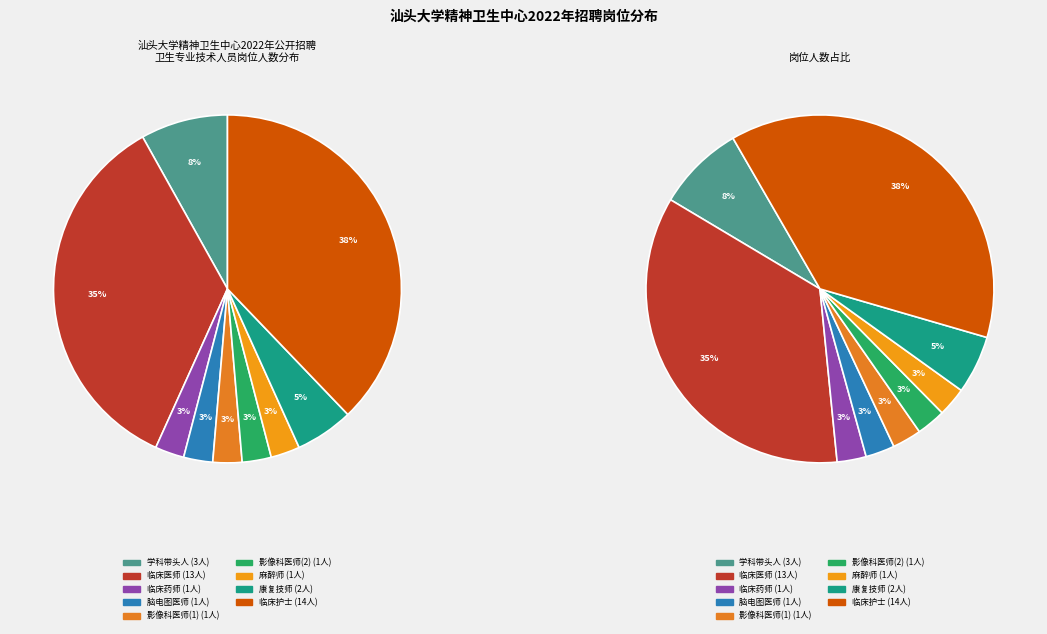

How many segments does this pie chart have?

9